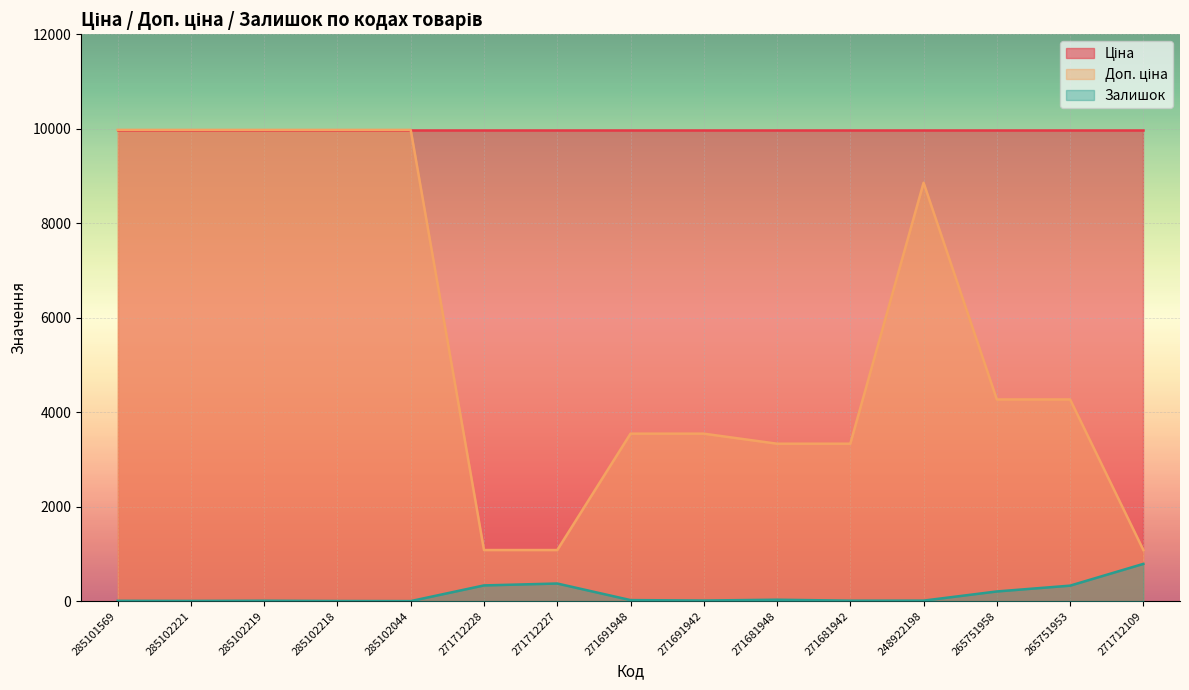

True or false: Доп. ціна has a value of 2044.9 at 271691948.

False